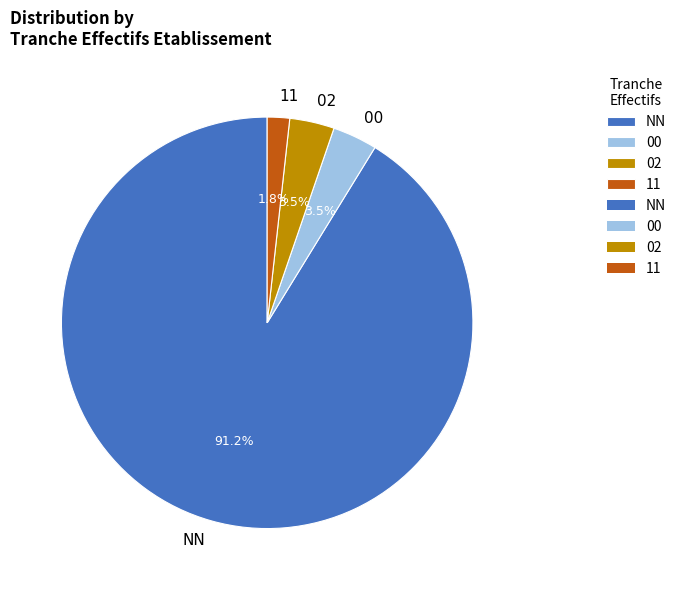

Which category has the biggest portion of the pie?

NN